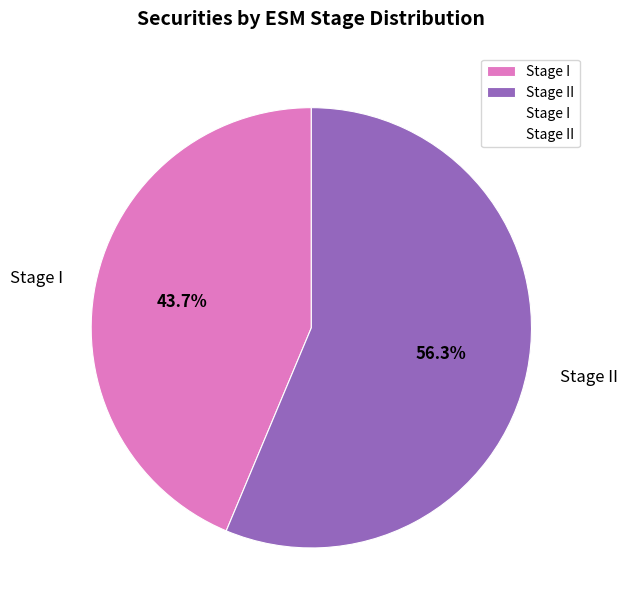

To the nearest percent, what is the average slice percentage?

50%